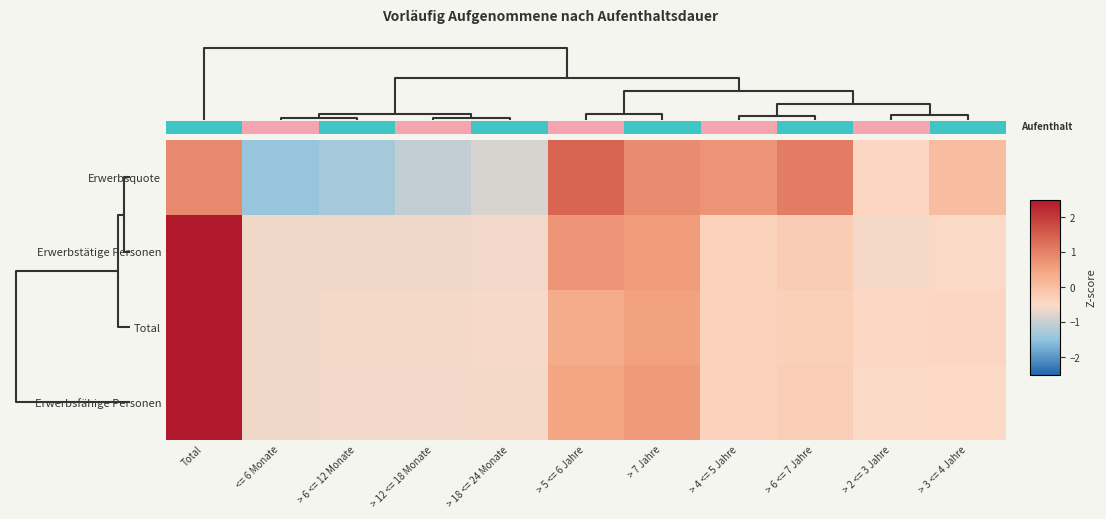

Reading left to right, extract all data points from this chart.

Erwerbsquote: Total=0.9	<= 6 Monate=-1.4	> 6 <= 12 Monate=-1.3	> 12 <= 18 Monate=-1.0	> 18 <= 24 Monate=-0.8	> 5 <= 6 Jahre=1.4	> 7 Jahre=0.9	> 4 <= 5 Jahre=0.7	> 6 <= 7 Jahre=1.1	> 2 <= 3 Jahre=-0.4	> 3 <= 4 Jahre=0.0
Erwerbstätige Personen: Total=2.8	<= 6 Monate=-0.6	> 6 <= 12 Monate=-0.6	> 12 <= 18 Monate=-0.6	> 18 <= 24 Monate=-0.6	> 5 <= 6 Jahre=0.7	> 7 Jahre=0.6	> 4 <= 5 Jahre=-0.4	> 6 <= 7 Jahre=-0.2	> 2 <= 3 Jahre=-0.6	> 3 <= 4 Jahre=-0.5
Total: Total=2.9	<= 6 Monate=-0.6	> 6 <= 12 Monate=-0.6	> 12 <= 18 Monate=-0.6	> 18 <= 24 Monate=-0.6	> 5 <= 6 Jahre=0.4	> 7 Jahre=0.5	> 4 <= 5 Jahre=-0.3	> 6 <= 7 Jahre=-0.3	> 2 <= 3 Jahre=-0.5	> 3 <= 4 Jahre=-0.4
Erwerbsfähige Personen: Total=2.9	<= 6 Monate=-0.6	> 6 <= 12 Monate=-0.6	> 12 <= 18 Monate=-0.6	> 18 <= 24 Monate=-0.6	> 5 <= 6 Jahre=0.5	> 7 Jahre=0.6	> 4 <= 5 Jahre=-0.4	> 6 <= 7 Jahre=-0.3	> 2 <= 3 Jahre=-0.5	> 3 <= 4 Jahre=-0.5